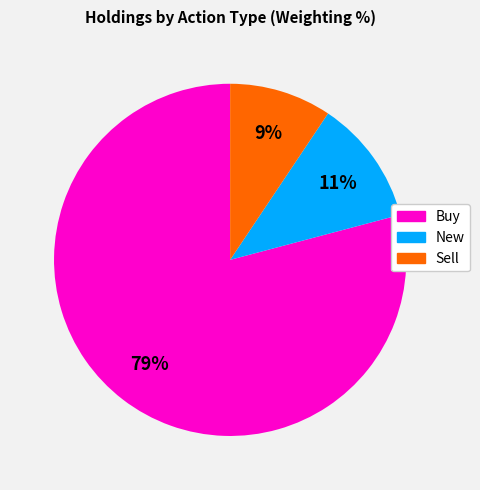

Is there a majority slice in this chart?

Yes